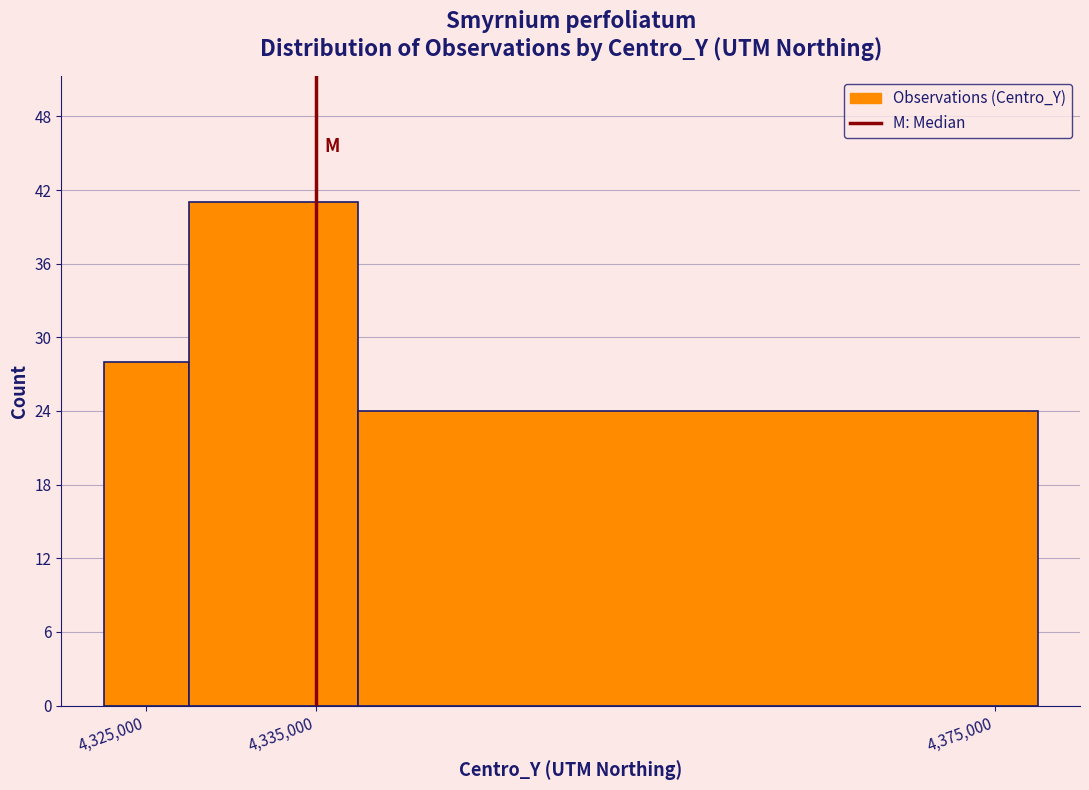

Over which range of the x-axis is the bar tallest?

4327500 to 4337500